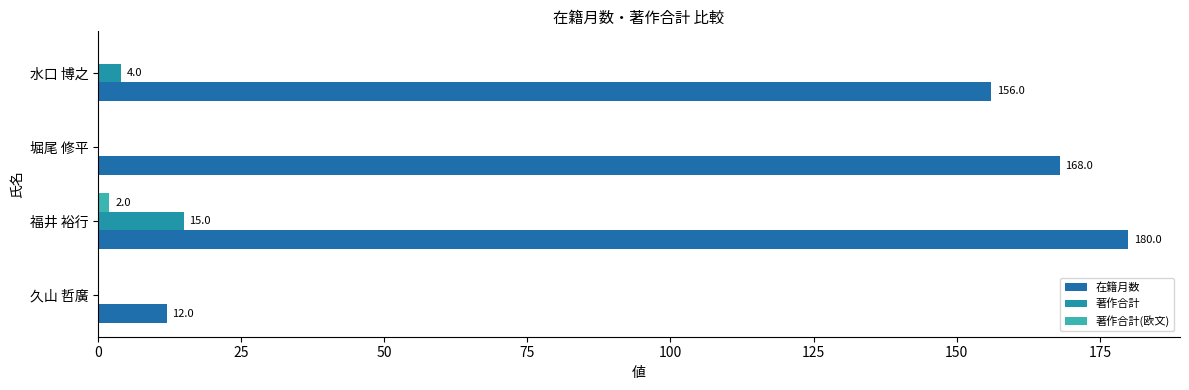

Count the number of categories in the chart.

4